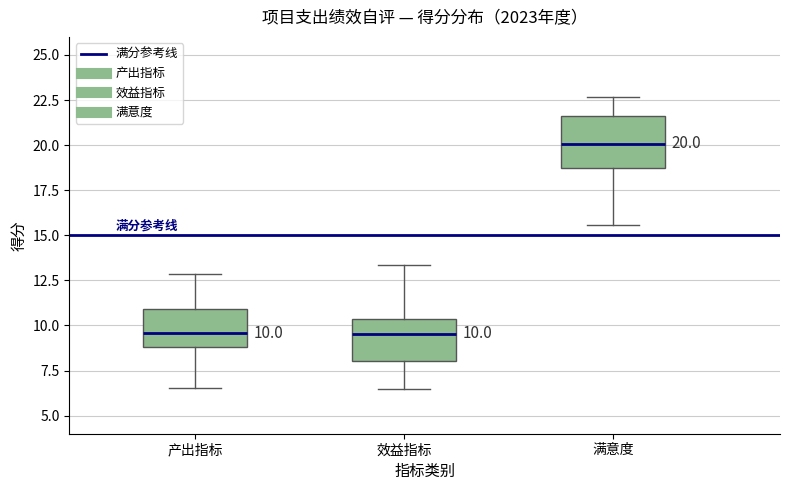

Which box is the tallest, from its lower edge to its upper edge?

满意度